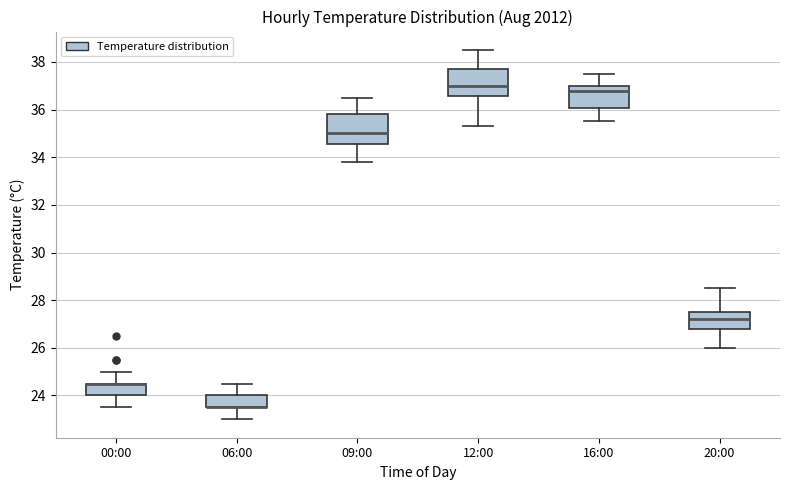

Reading left to right, transcribe this box plot: for each box, give where its median line is, the range the box spans, and where its two whiskers end, as read against the y-axis. The values are not printed on the chart, so give them approximately, as read against the axis.

00:00: median 24.6 (drawn on the box's upper edge), box 24.0 to 24.6, whiskers 23.6 to 25.0
06:00: median 23.6 (drawn on the box's lower edge), box 23.6 to 24.0, whiskers 23.0 to 24.6
09:00: median 35.0, box 34.6 to 35.8, whiskers 33.8 to 36.6
12:00: median 37.0, box 36.6 to 37.8, whiskers 35.4 to 38.6
16:00: median 36.8, box 36.0 to 37.0, whiskers 35.6 to 37.6
20:00: median 27.2, box 26.8 to 27.6, whiskers 26.0 to 28.6